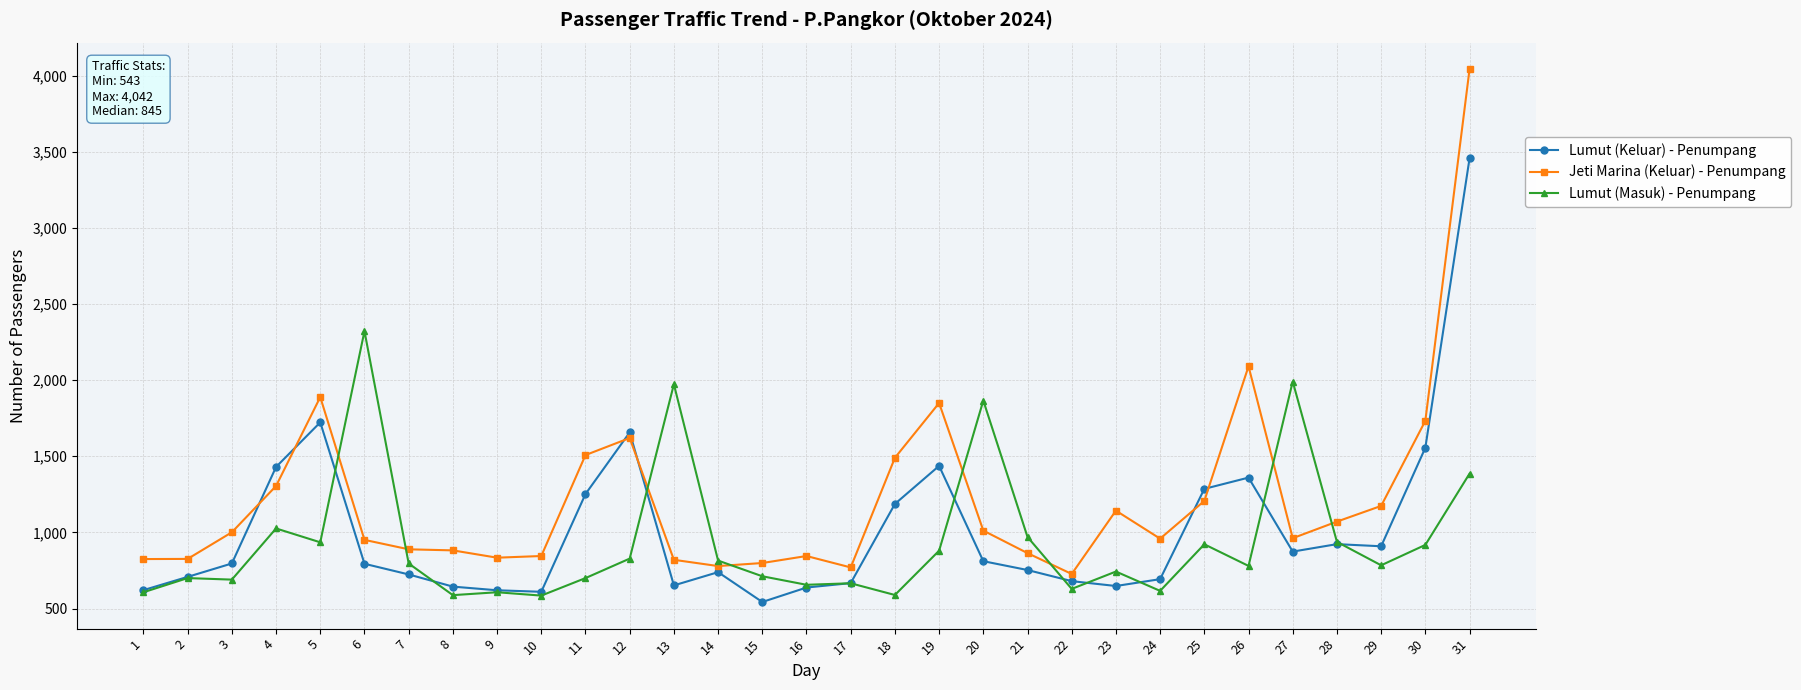

Where is the first local maximum for Lumut (Keluar) - Penumpang?

5